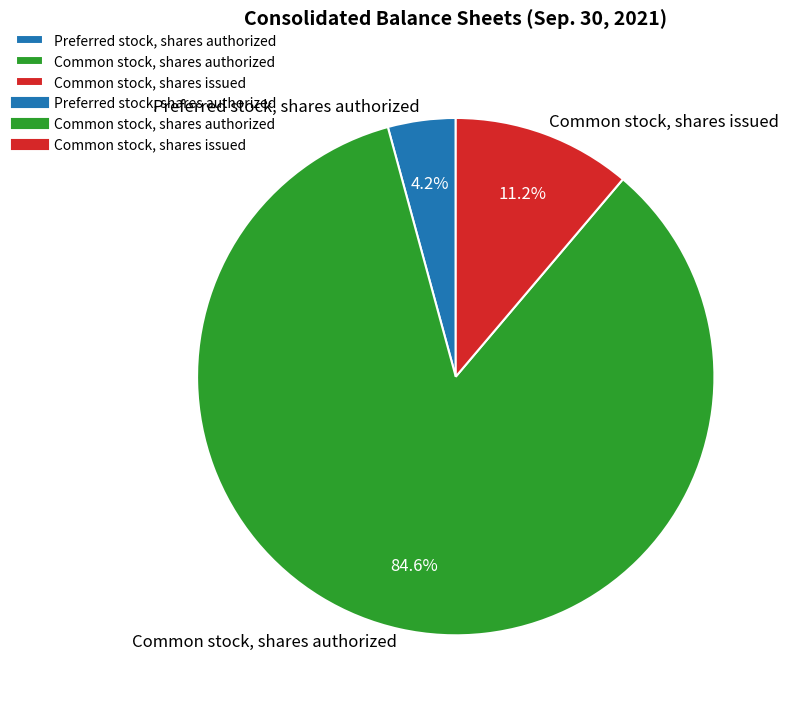

Which category has the smallest portion of the pie?

Preferred stock, shares authorized